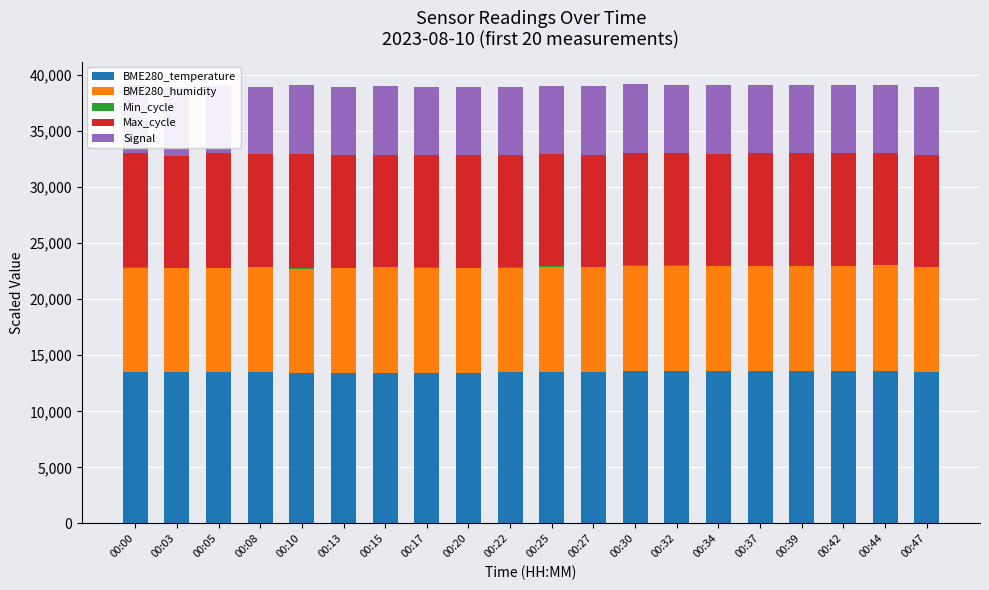

Which has a higher value, 00:30 or 00:17?

00:30